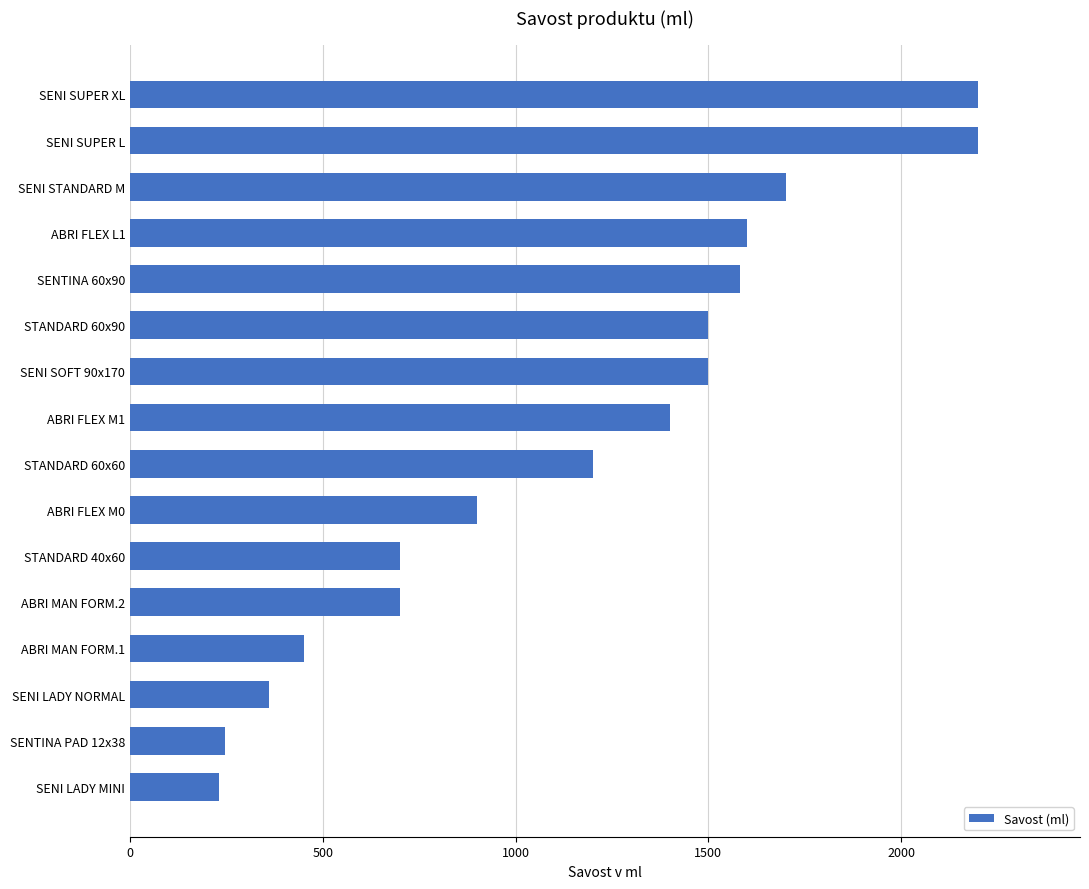

What is the ratio of the value at STANDARD 60x90 to the value at SENI LADY NORMAL?

4.2